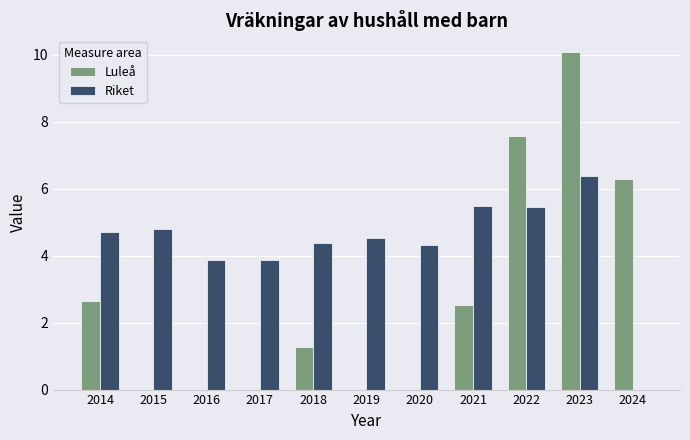

The value of Riket at 2015 is 6.8. True or false?

False